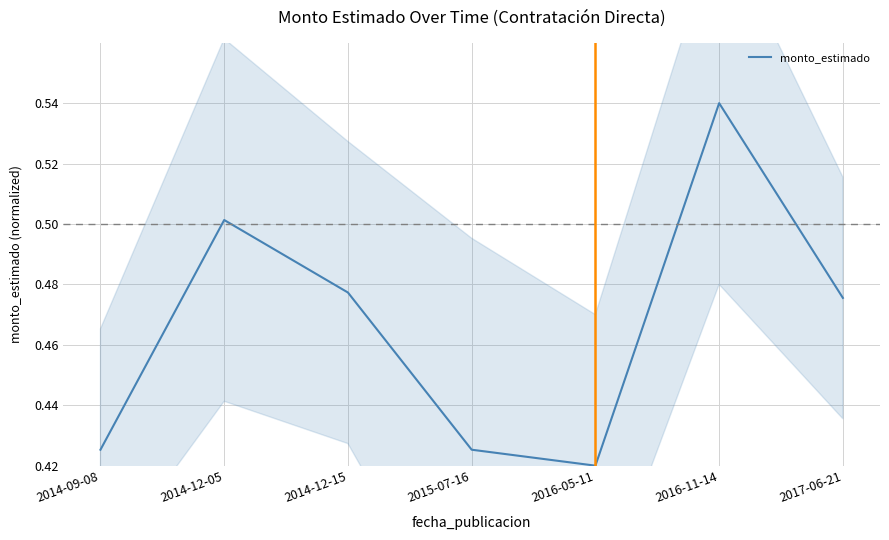

What is the label of the 2nd point from the right?

2016-11-14